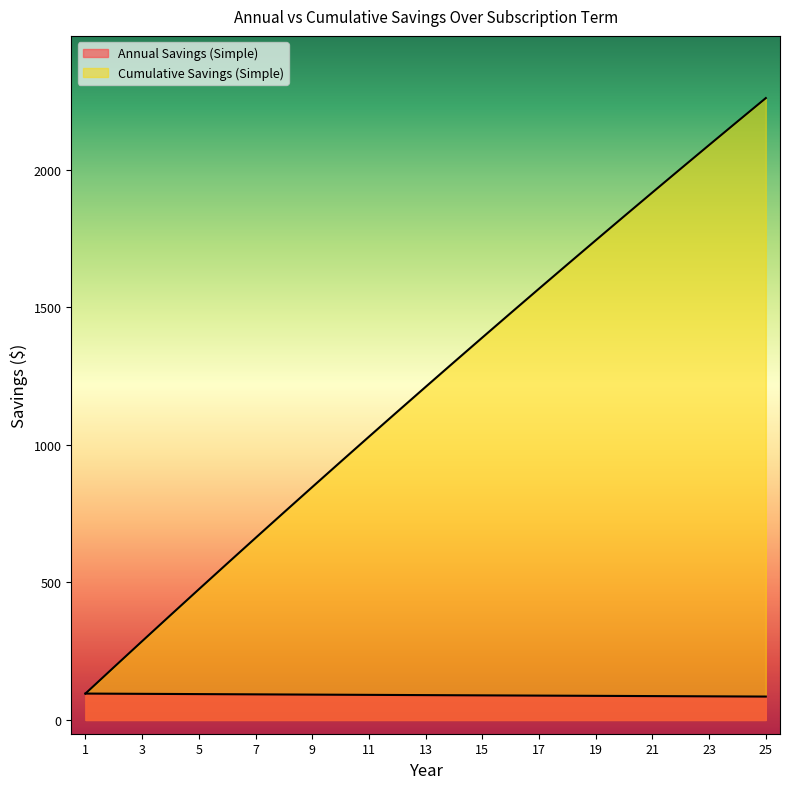

Which label corresponds to the smallest value in the chart?

25